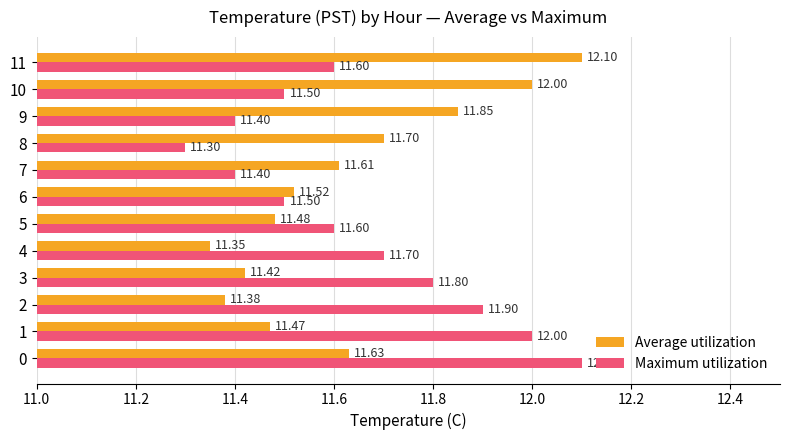

Which label corresponds to the smallest value in the chart?

8